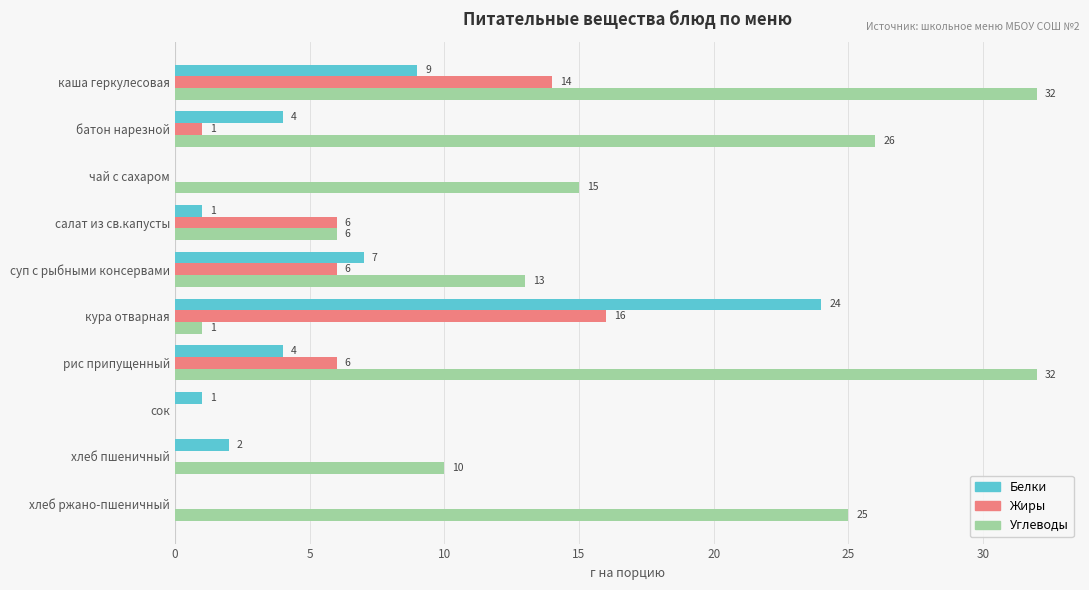

What is the sum of all Углеводы values?

160